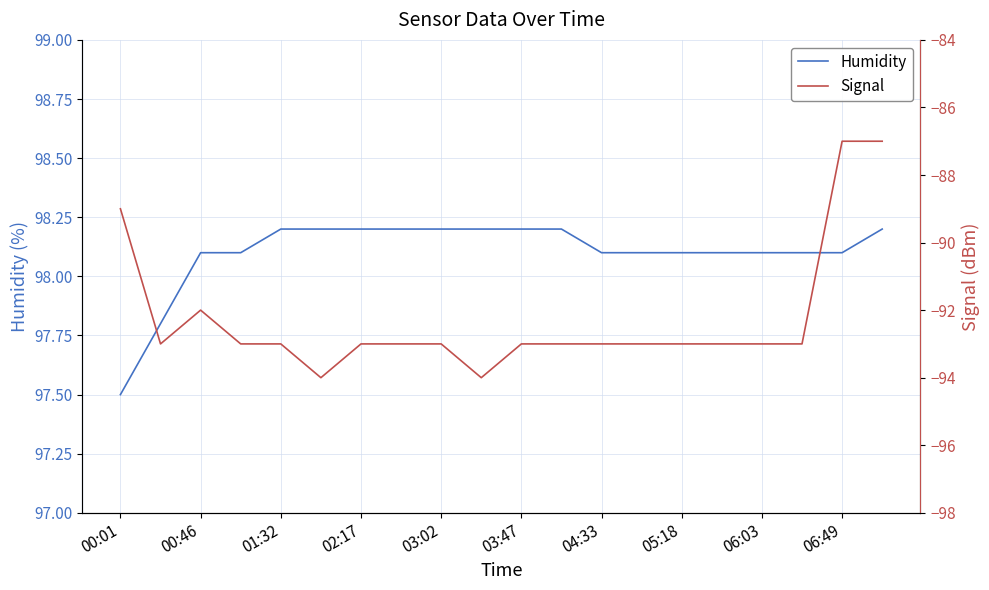

What is the maximum value shown in the chart?

98.2